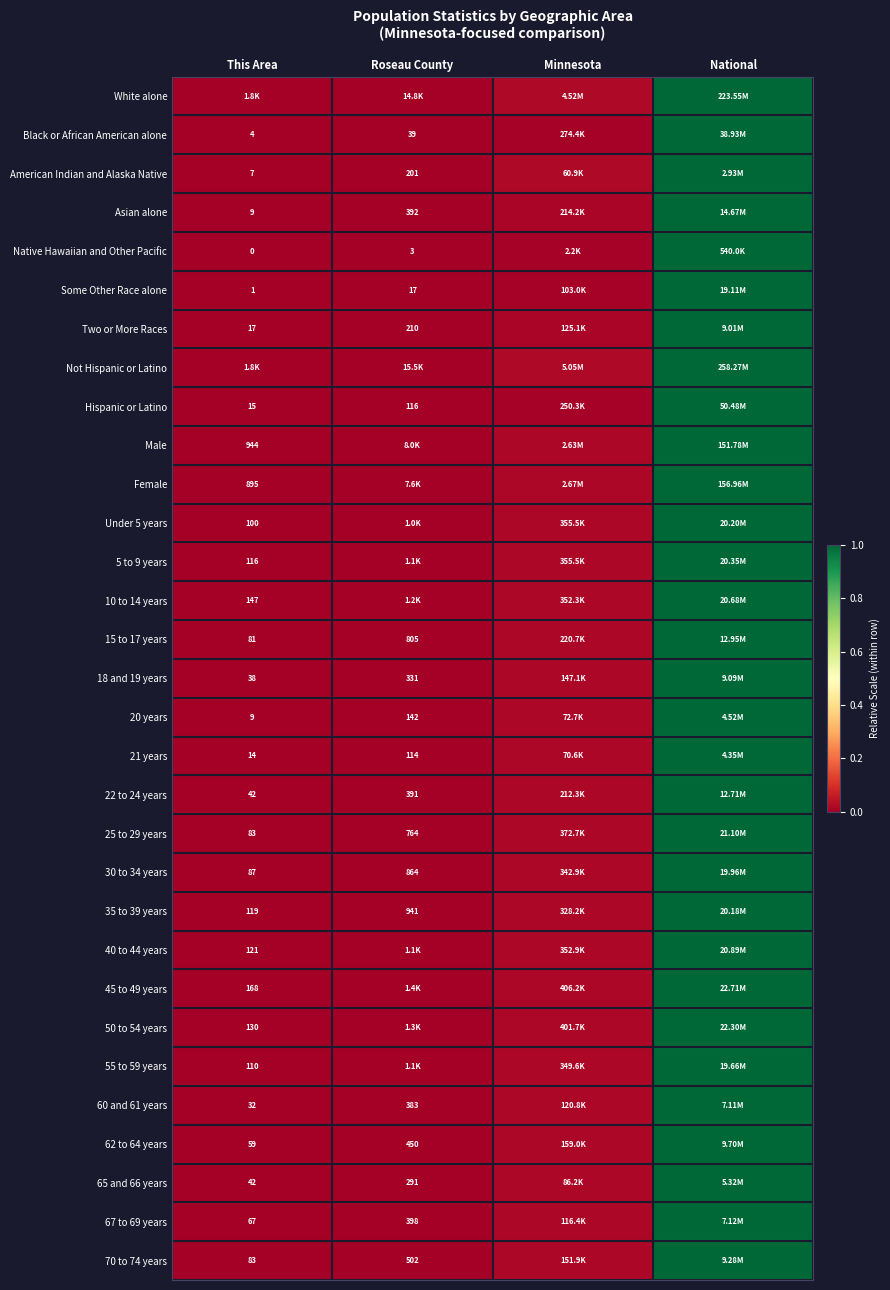

Is the value of Some Other Race alone at Roseau County greater than the value of Black or African American alone at This Area?

Yes